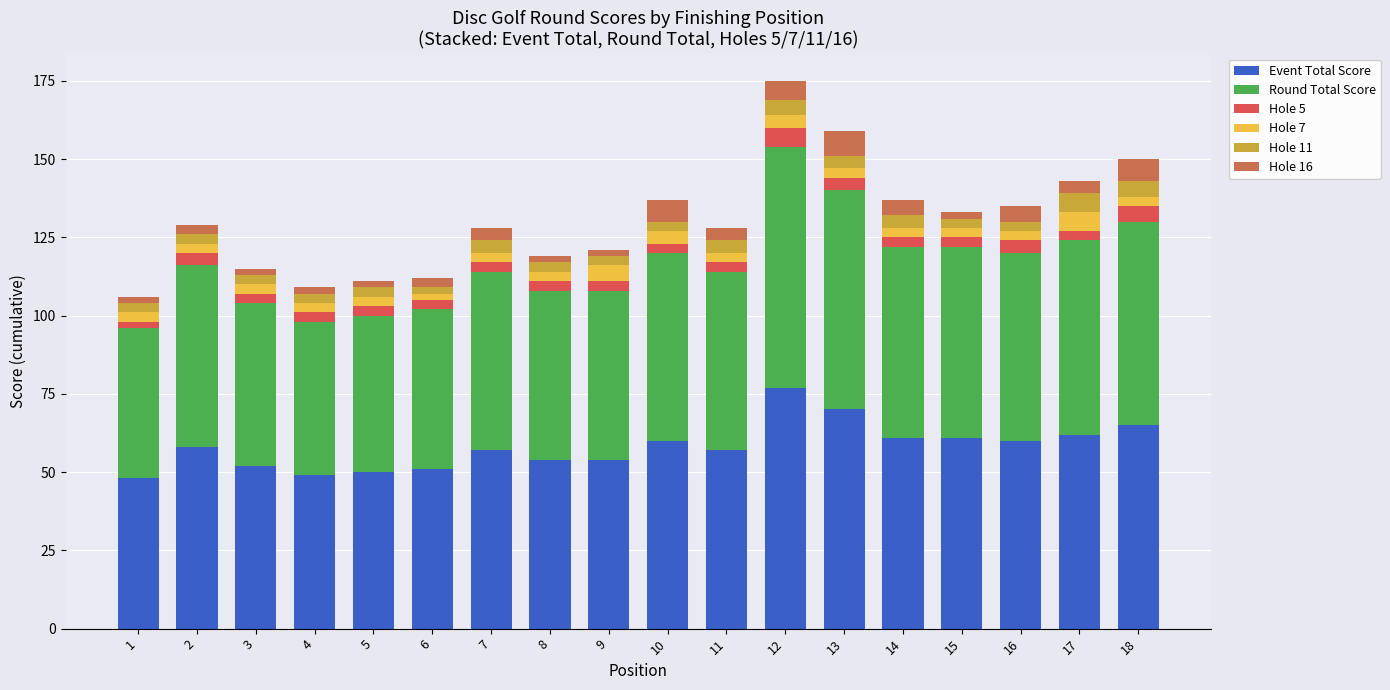

What is the value of the Event Total Score bar at the 18th from the left?

65